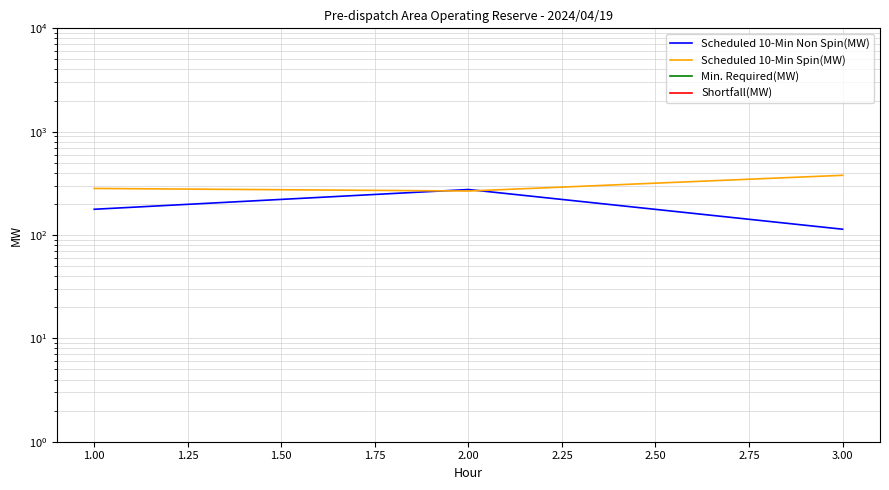

Count the number of categories in the chart.

3